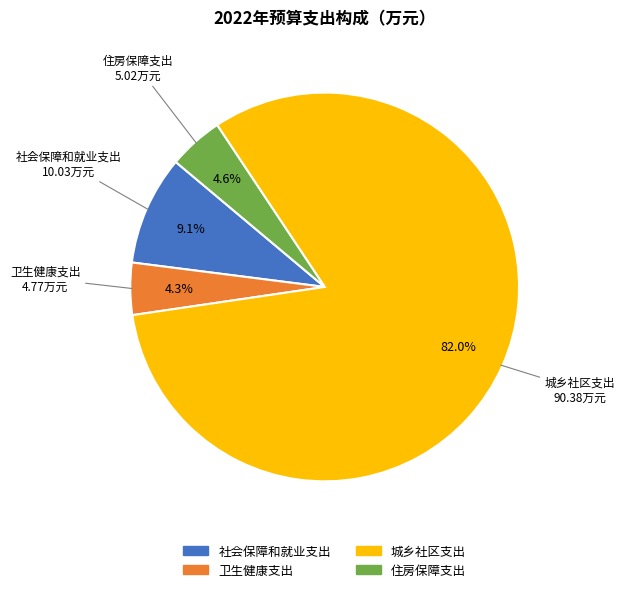

To the nearest percent, what portion does 住房保障支出 represent?

5%